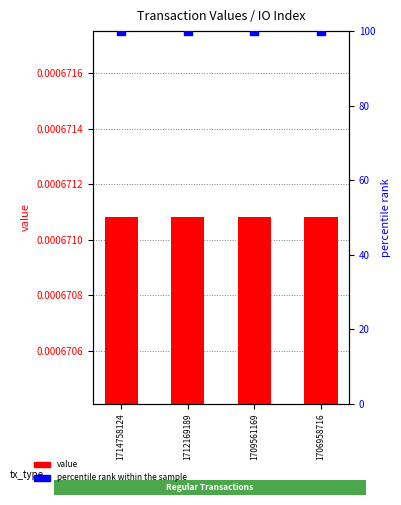

Which series has the largest total across all categories?

percentile rank within the sample